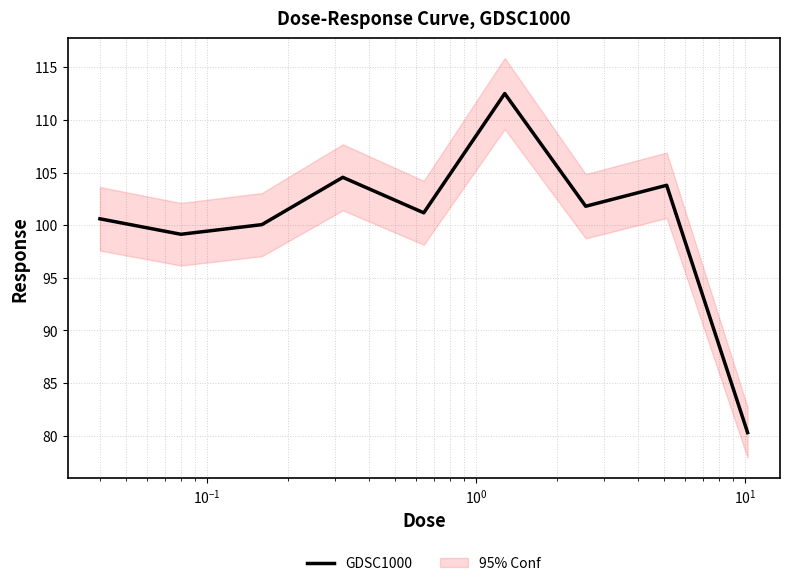

What is the average value?

100.4